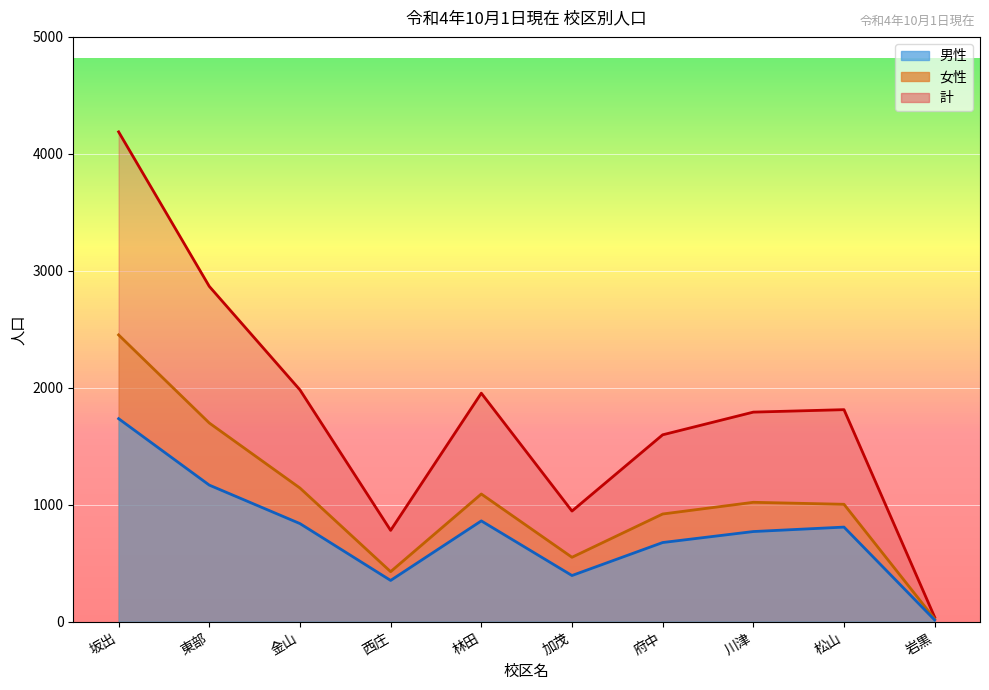

List the labels in order of 女性 value, smallest first.

岩黒, 西庄, 加茂, 府中, 松山, 川津, 林田, 金山, 東部, 坂出